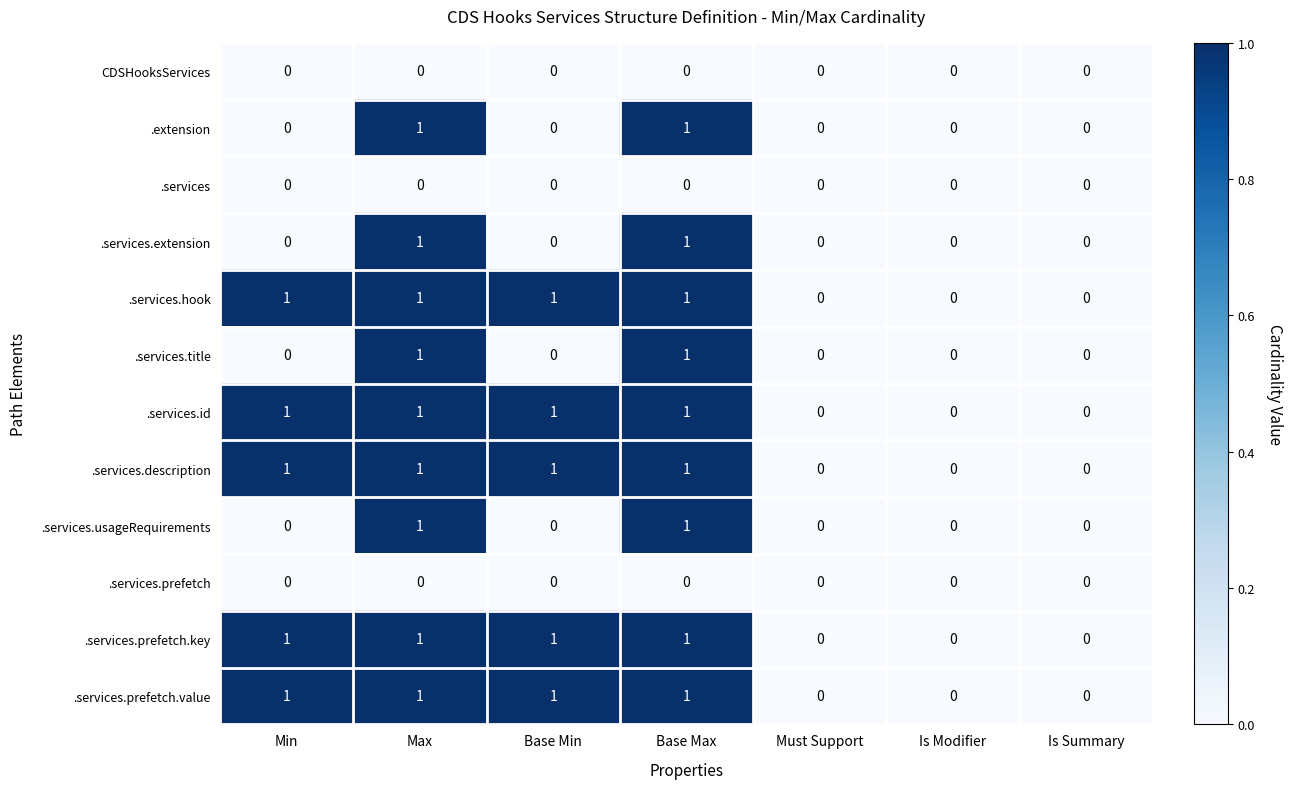

What is the total value across all series at Max?

9